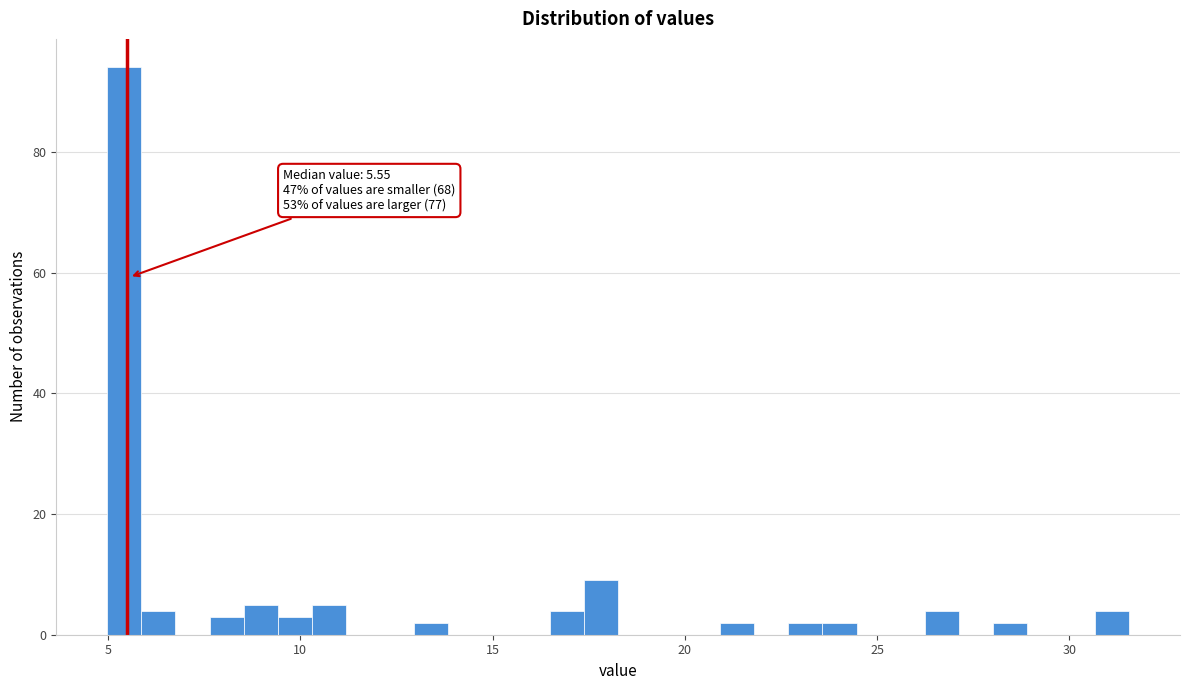

Around what value on the x-axis is the tallest bar? Give the approximate position of its centre, as read against the axis.

5.5